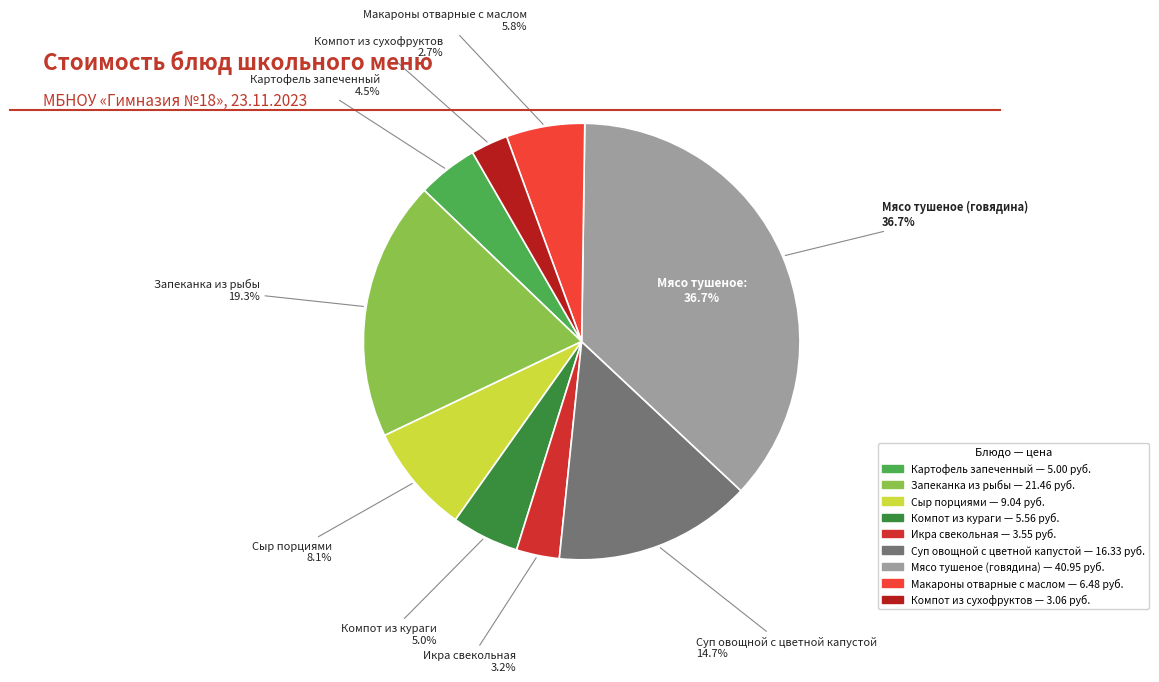

What is the change in value from Суп овощной с цветной капустой to Мясо тушеное (говядина)?

+24.6